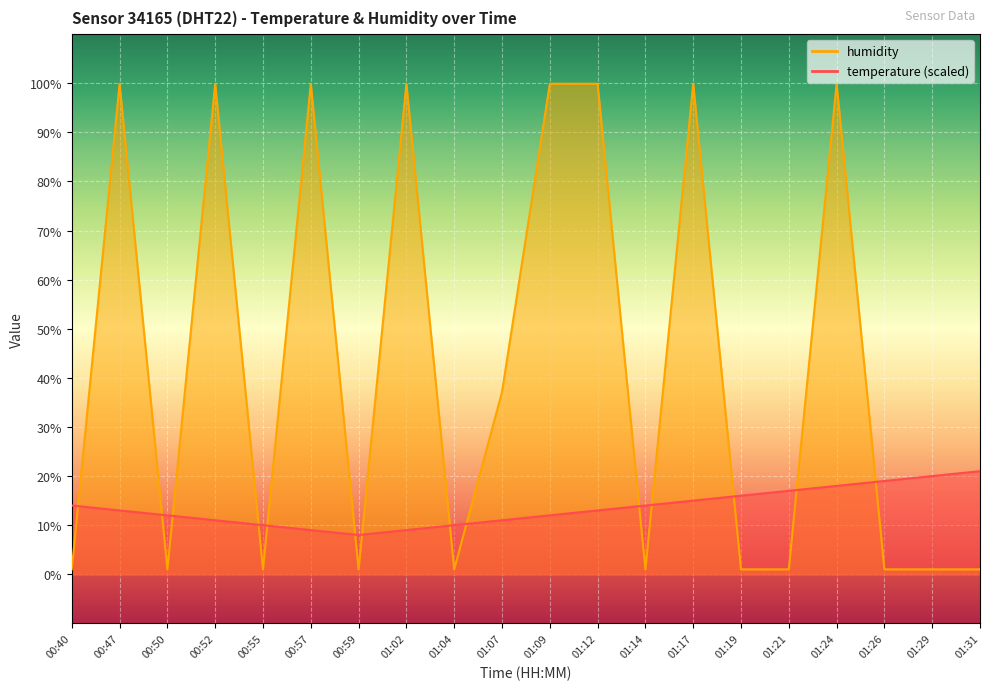

Which series changed the most between 00:40 and 00:59?

temperature